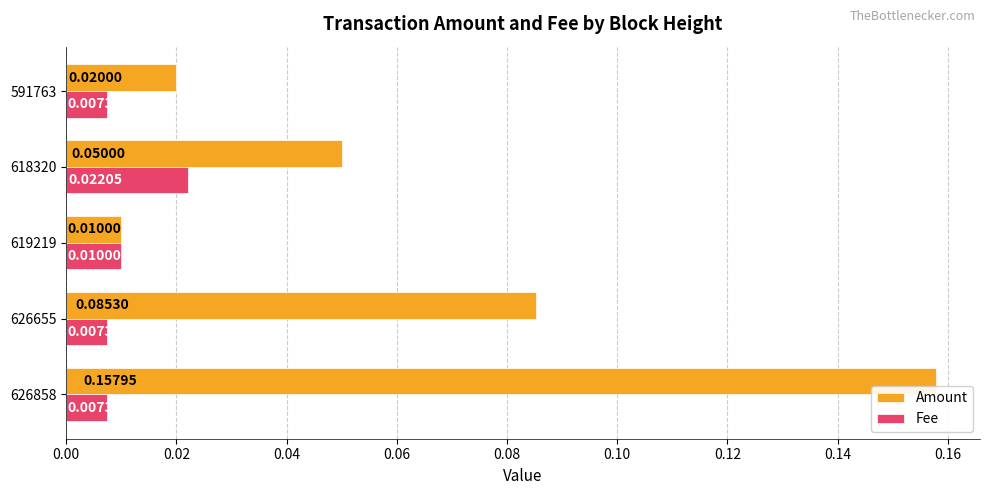

Which series has the largest range (max minus min)?

Amount